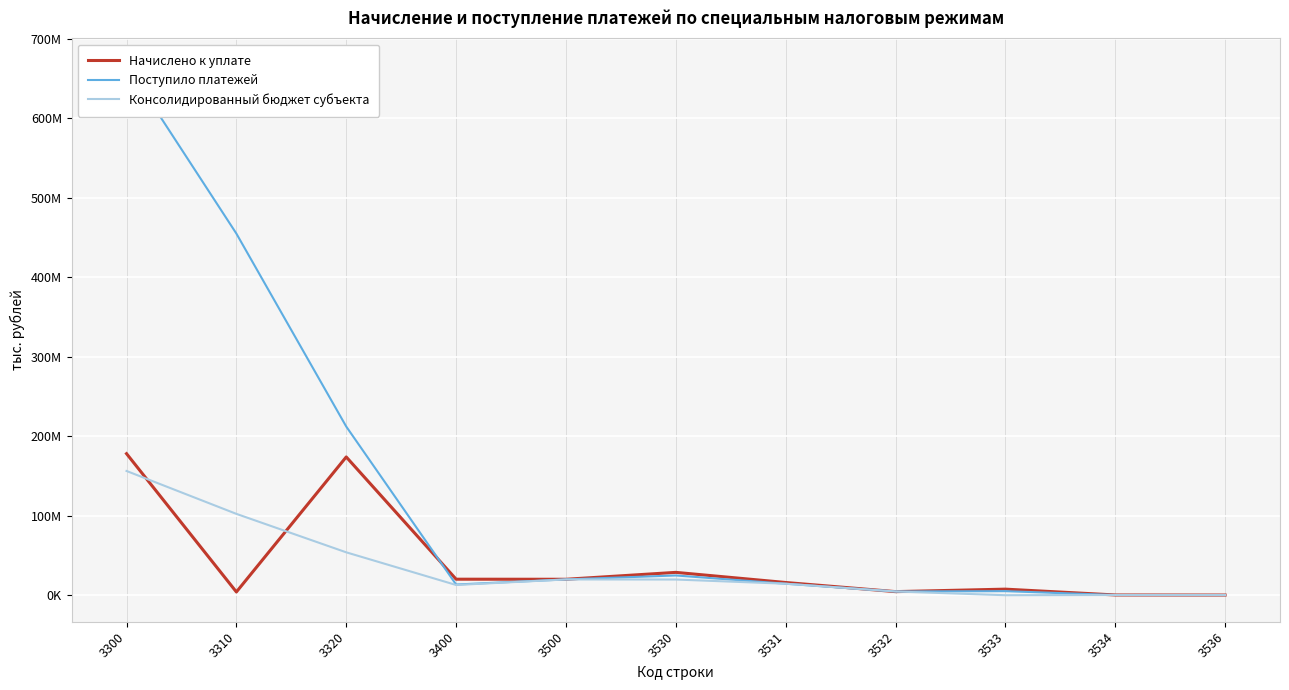

Reading left to right, list all the values displayed in this chart.

Начислено к уплате: 178026178	4117673	173892045	20160684	20063346	28741802	16008075	4525529	7651446	319668	237084
Поступило платежей: 666919816	454786107	212135573	13463364	19892255	24864653	14478059	4718662	5136492	280127	251304
Консолидированный бюджет субъекта: 156265113	102312933	53952476	12879512	19845299	19745667	14478059	4718662	17506	280127	251304